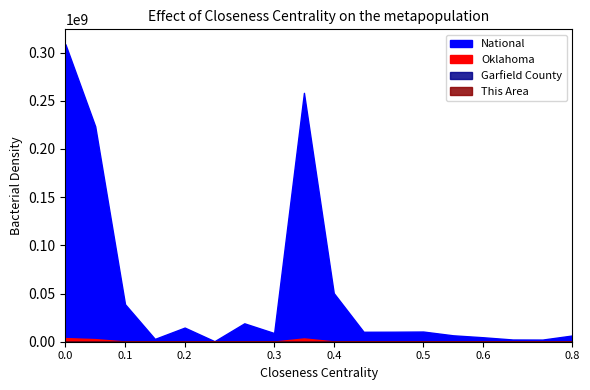

How many data points does each series have?

18